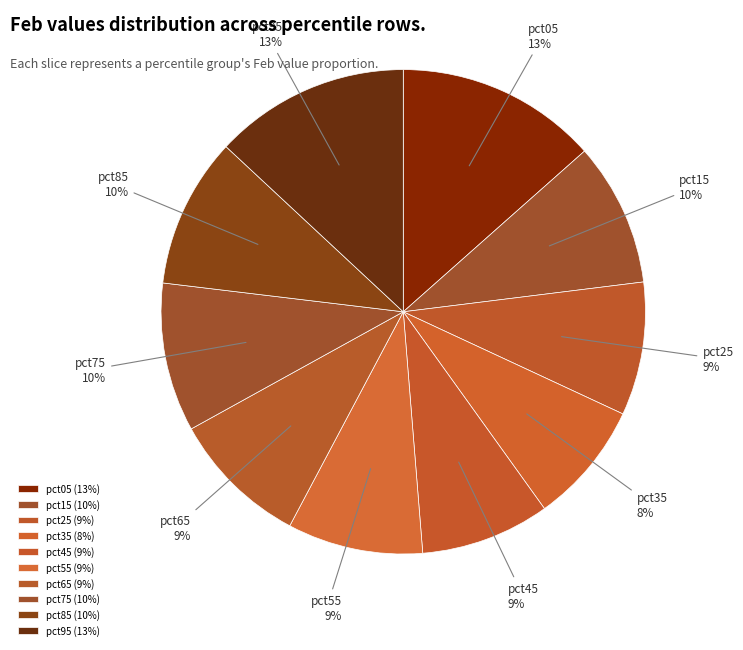

Approximately how many times larger is the value at pct35 compared to pct45?

0.9